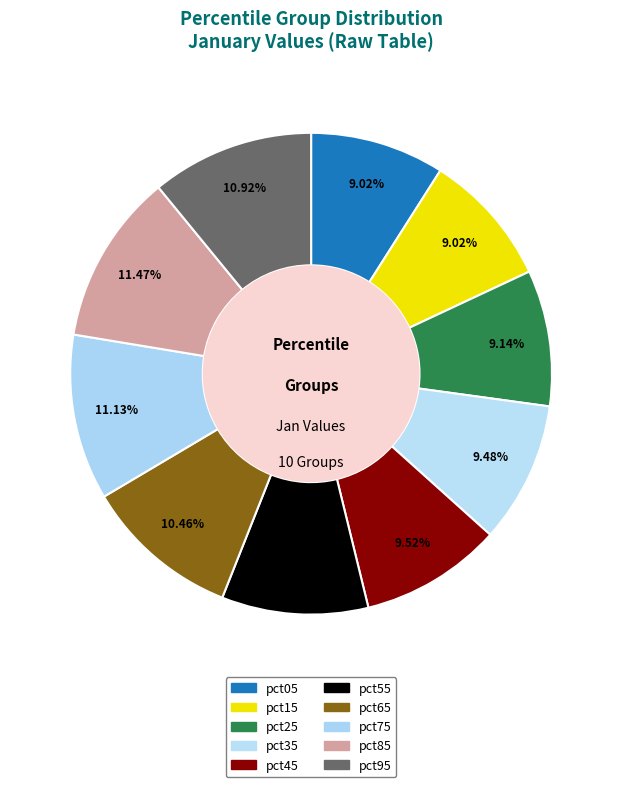

What percentage is NOT represented by pct15?

91.0%